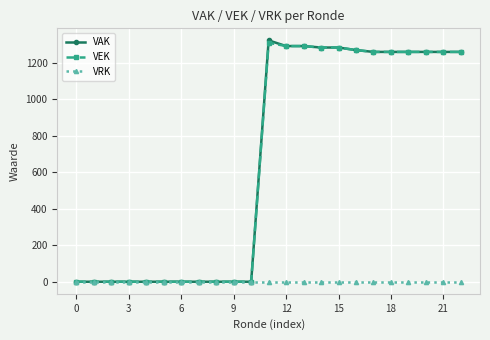

At how many categories does at least one series exceed 785?

12